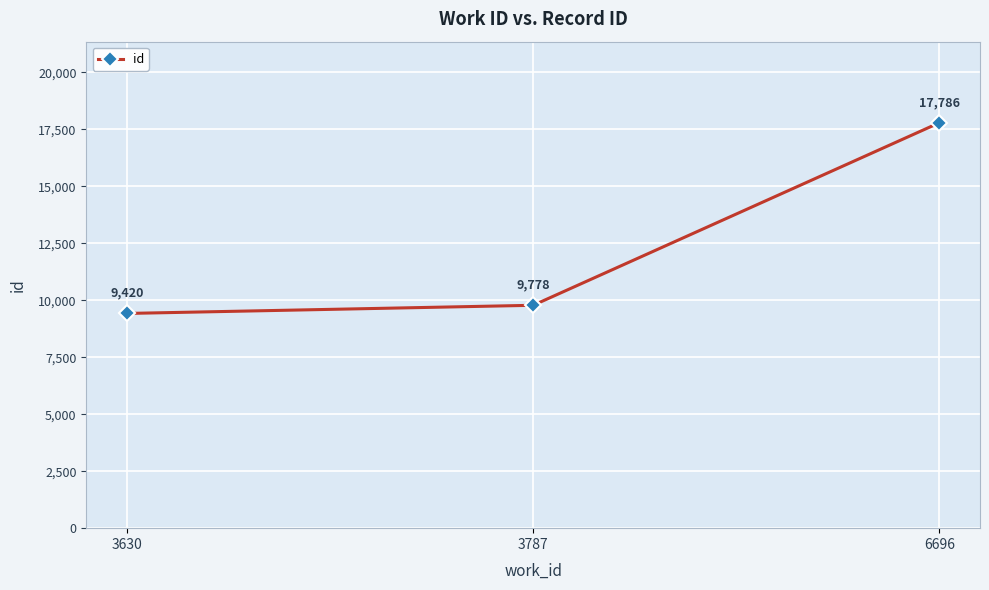

List the labels in order of value, largest first.

6696, 3787, 3630